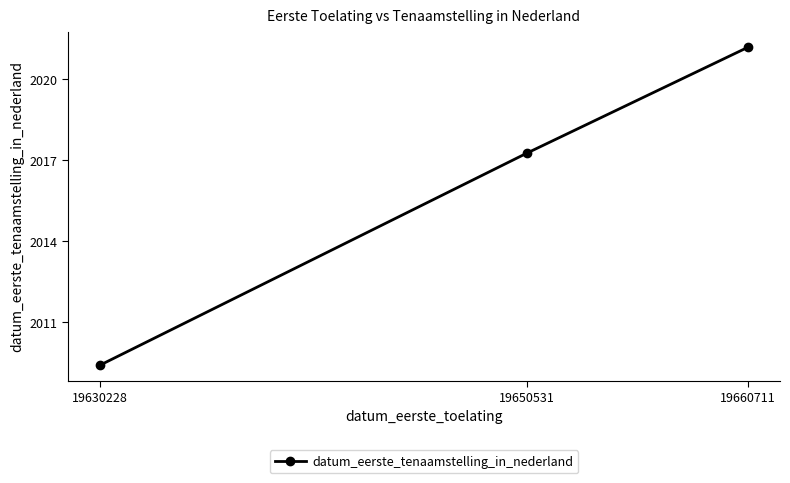

The value at 19630228 is 2009.4. True or false?

True